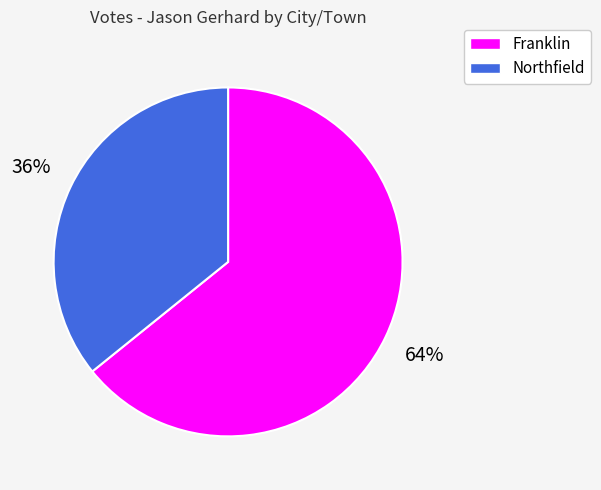

Does any single category account for the majority?

Yes